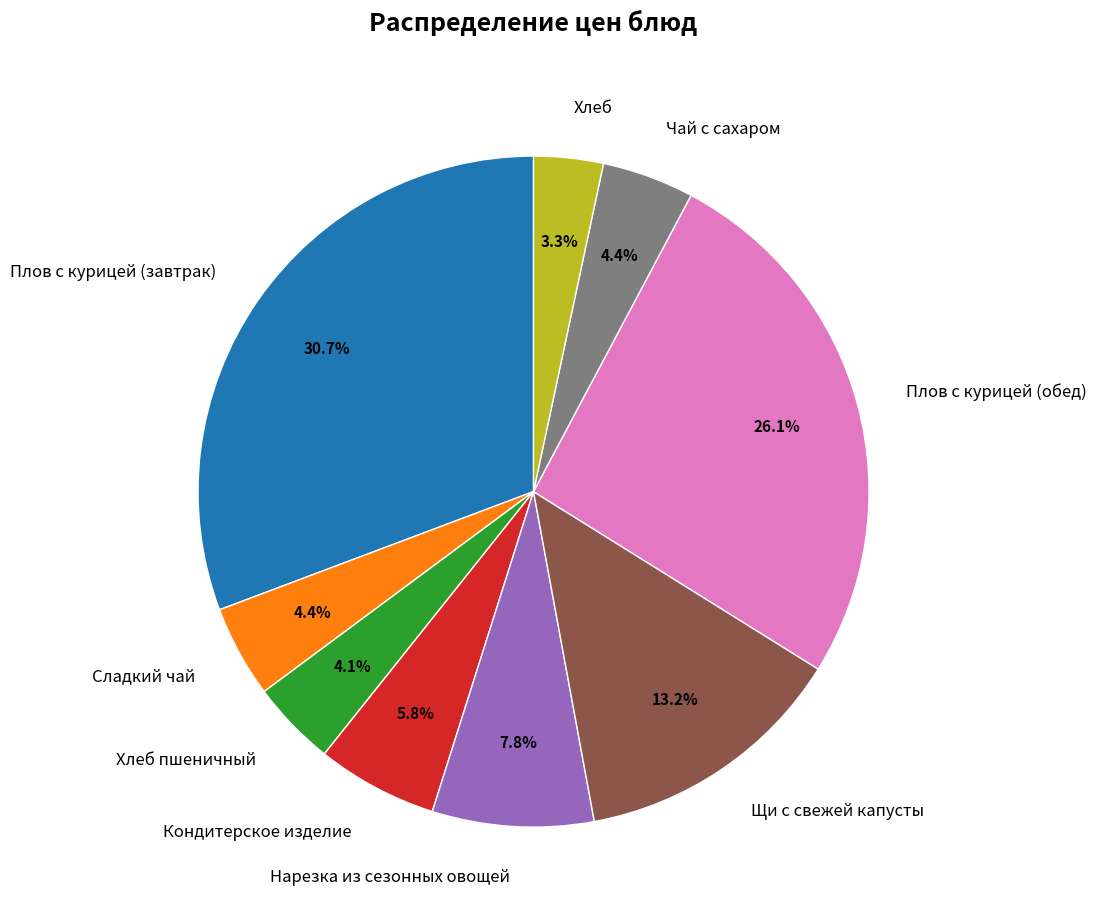

How many segments does this pie chart have?

9